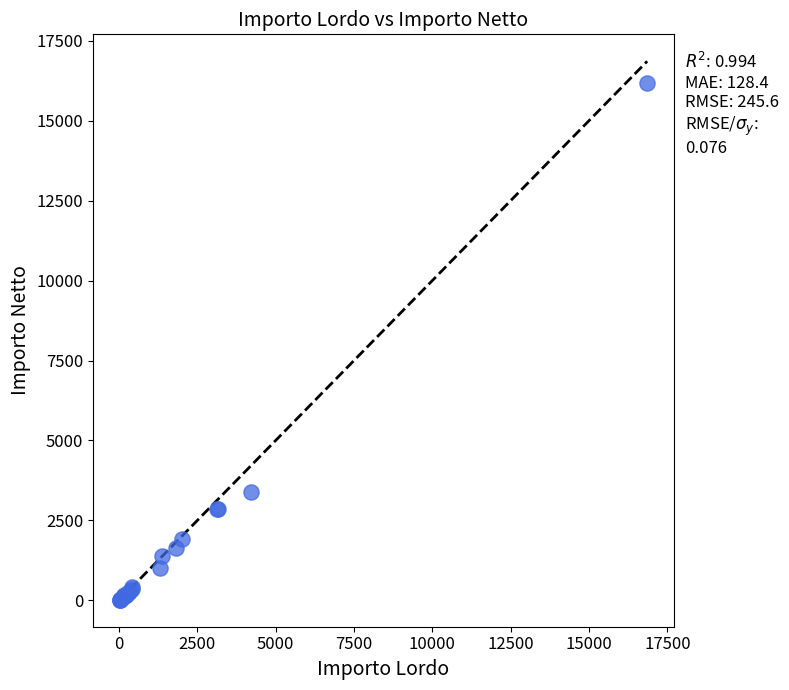

What Y value in the scatter plot is closest to 8100?

3397.8